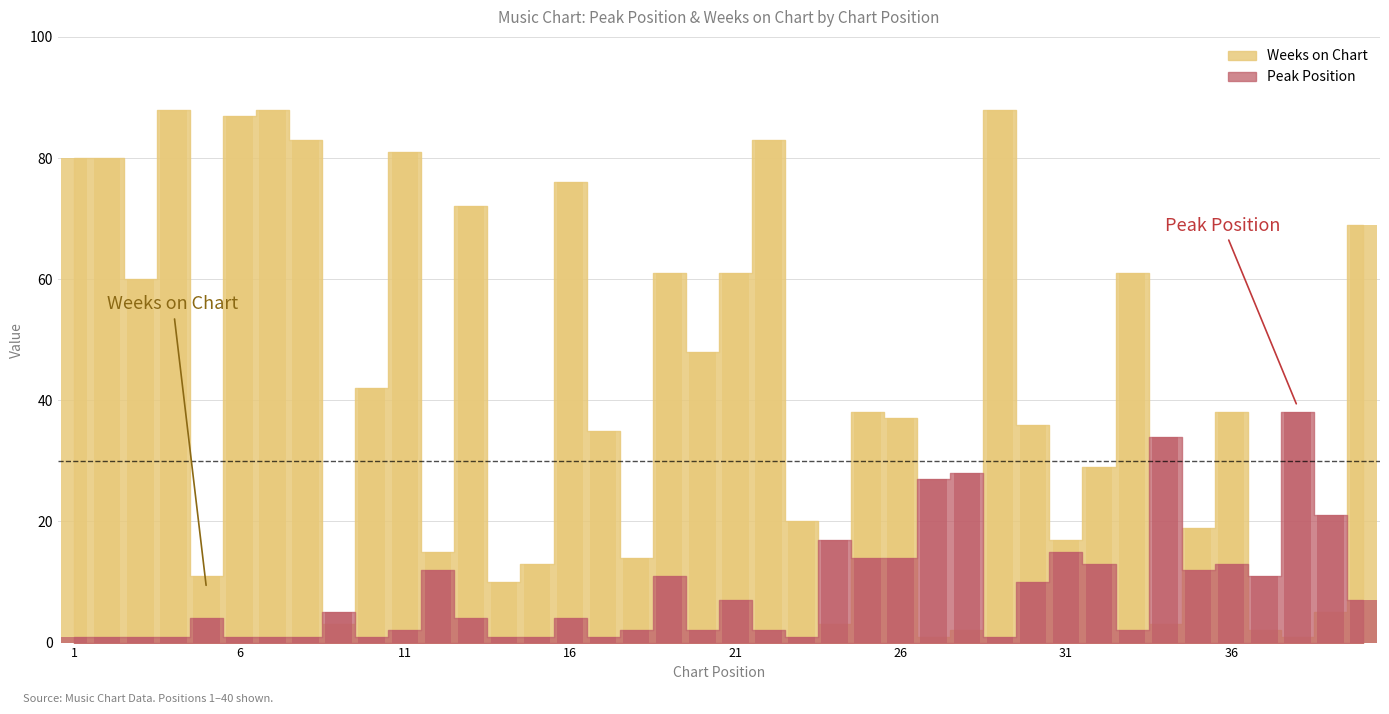

Is it true that Peak Position equals 9 at 9?

False